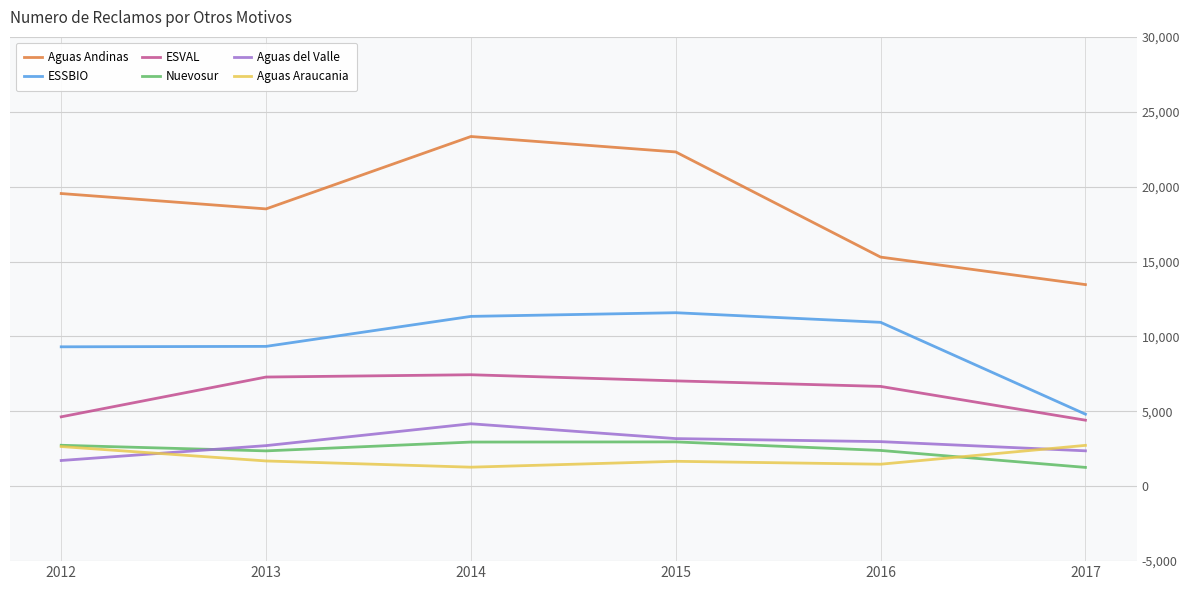

How many categories are shown in the chart?

6